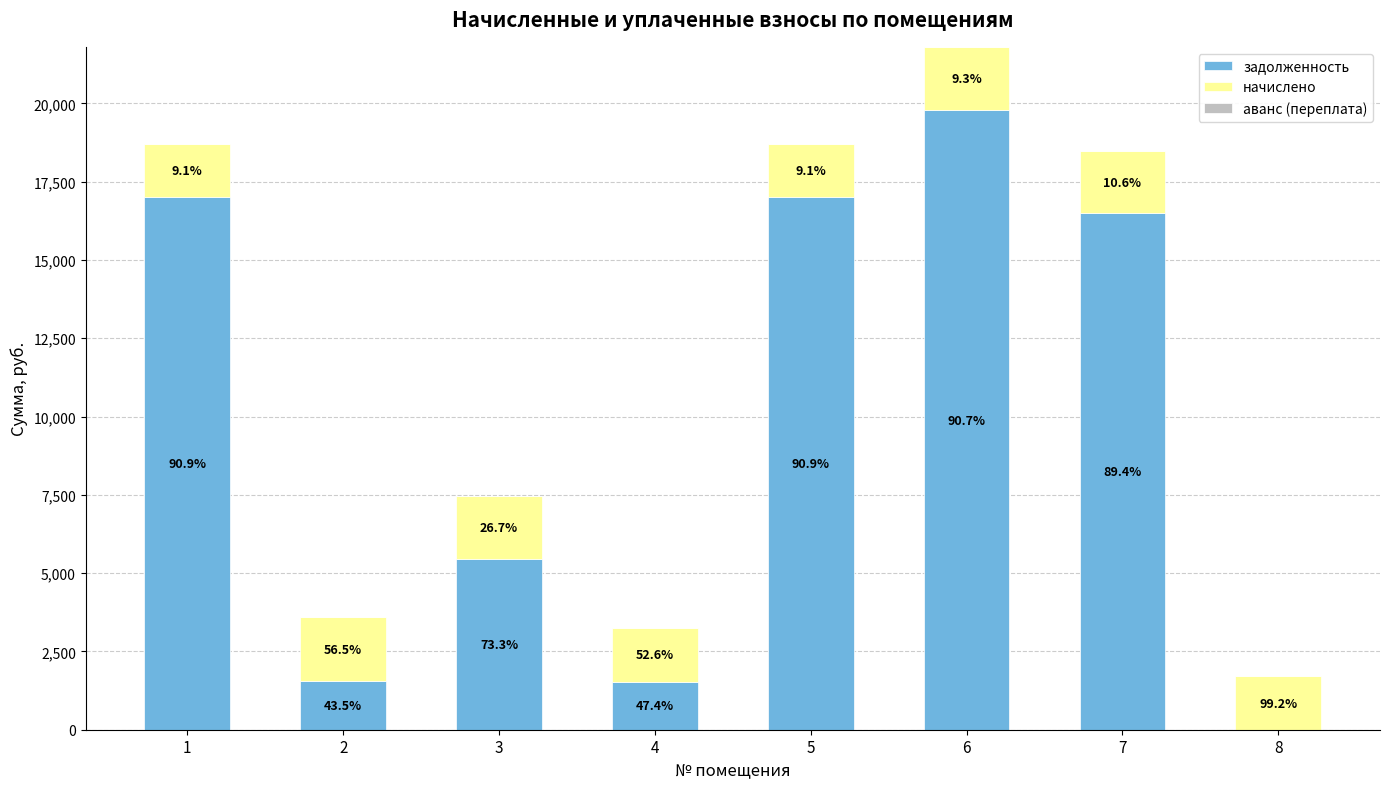

Does the chart contain stacked bars?

Yes